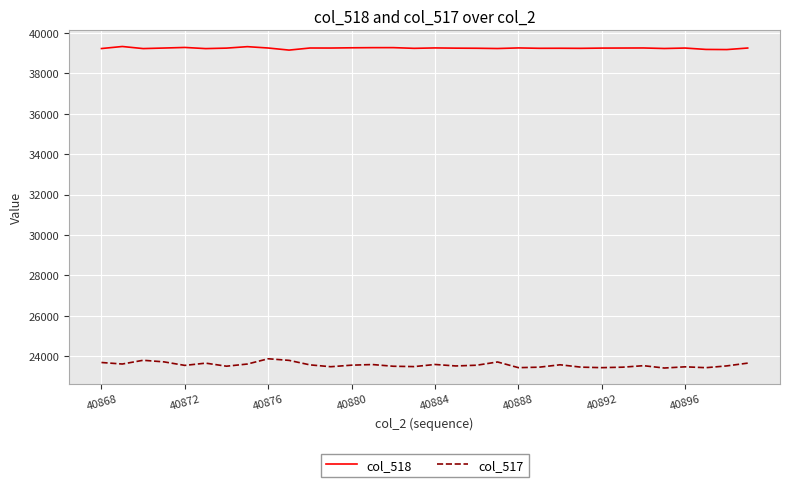

True or false: col_518 has more than 2 points higher than both neighbors.

True